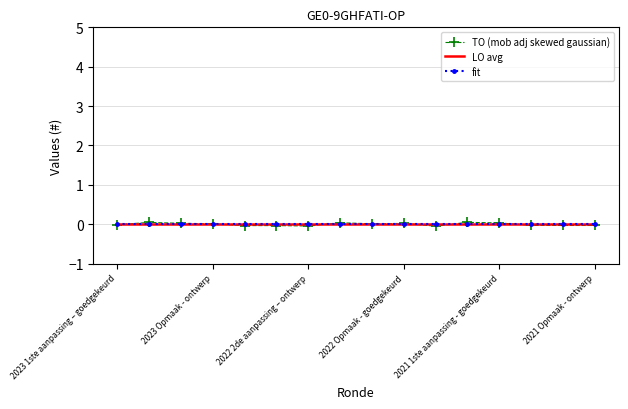

At which category is the sum across all series the highest?

11